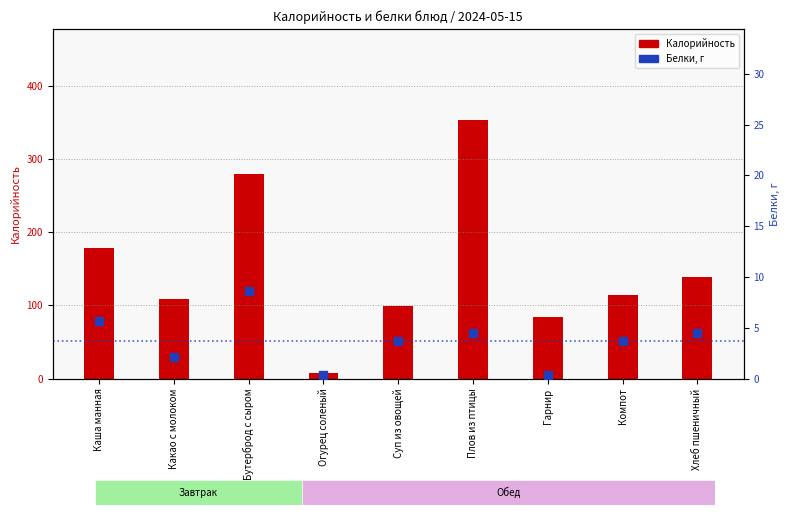

What is the total value across all series at Хлеб пшеничный?

143.0